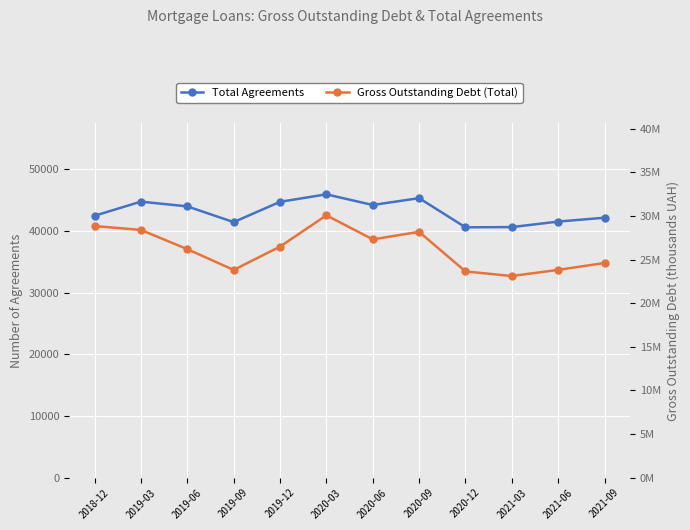

List the series in order of their overall mean, lowest first.

Total Agreements, Gross Outstanding Debt (Total)